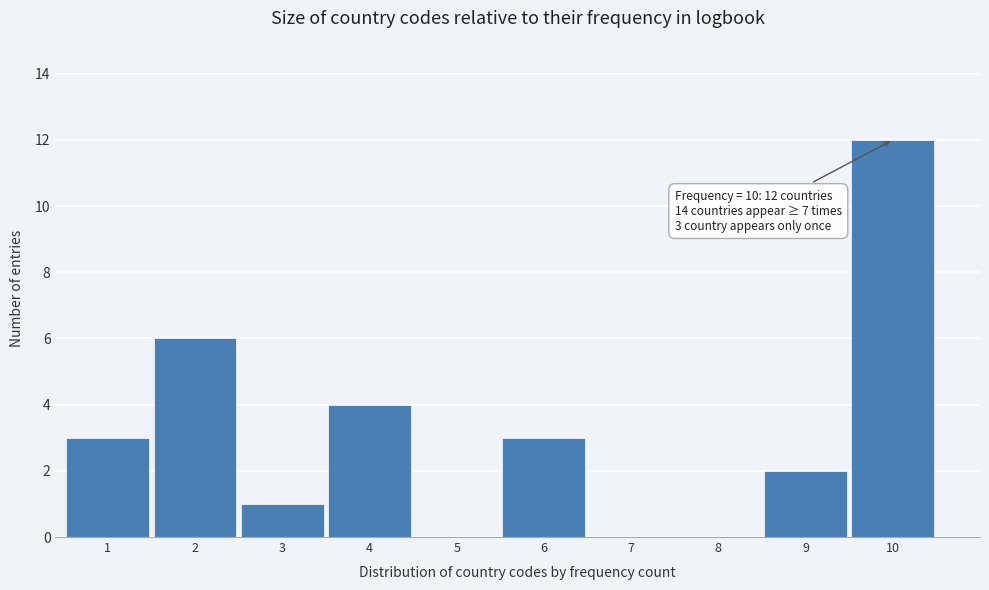

Reading left to right, extract all data points from this chart.

1=3	2=6	3=1	4=4	5=0	6=3	7=0	8=0	9=2	10=12